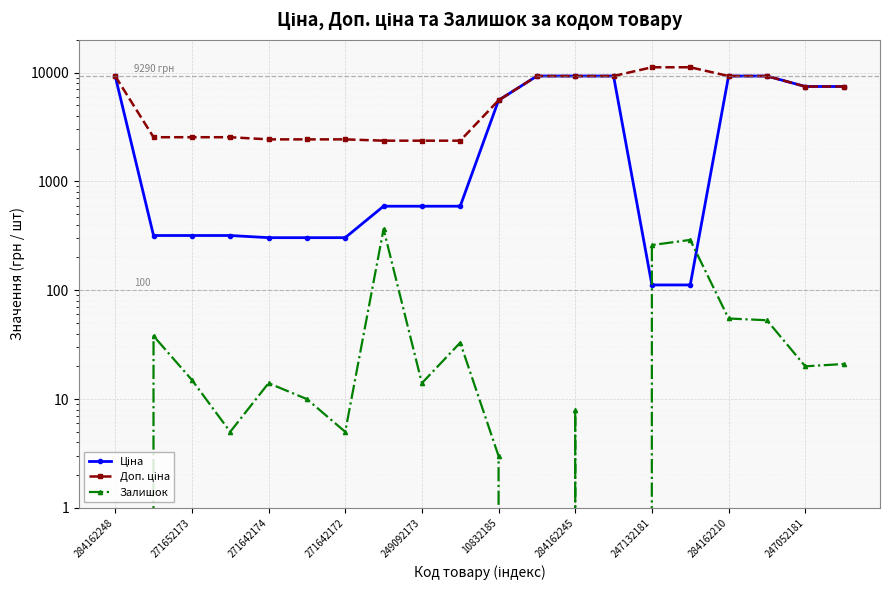

At which label does Залишок first exceed 15?

271652173